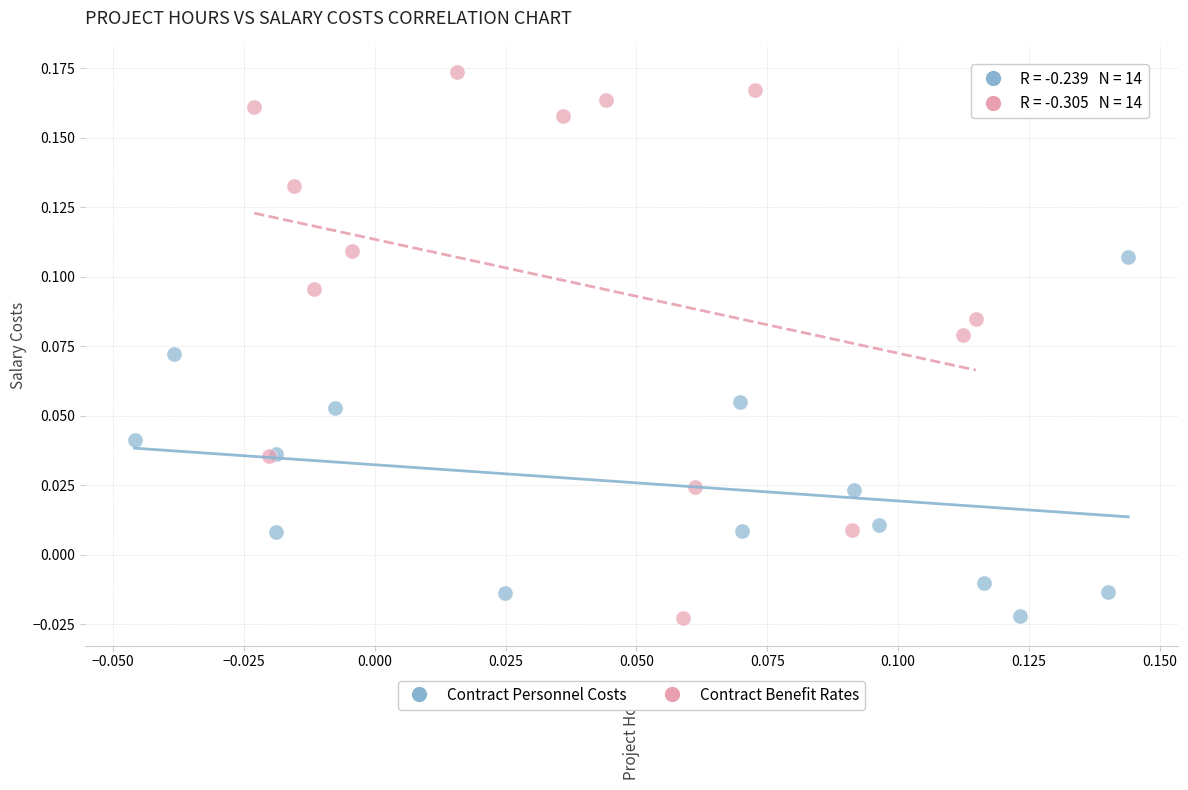

Which series has the widest spread of Y values?

Contract Benefit Rates